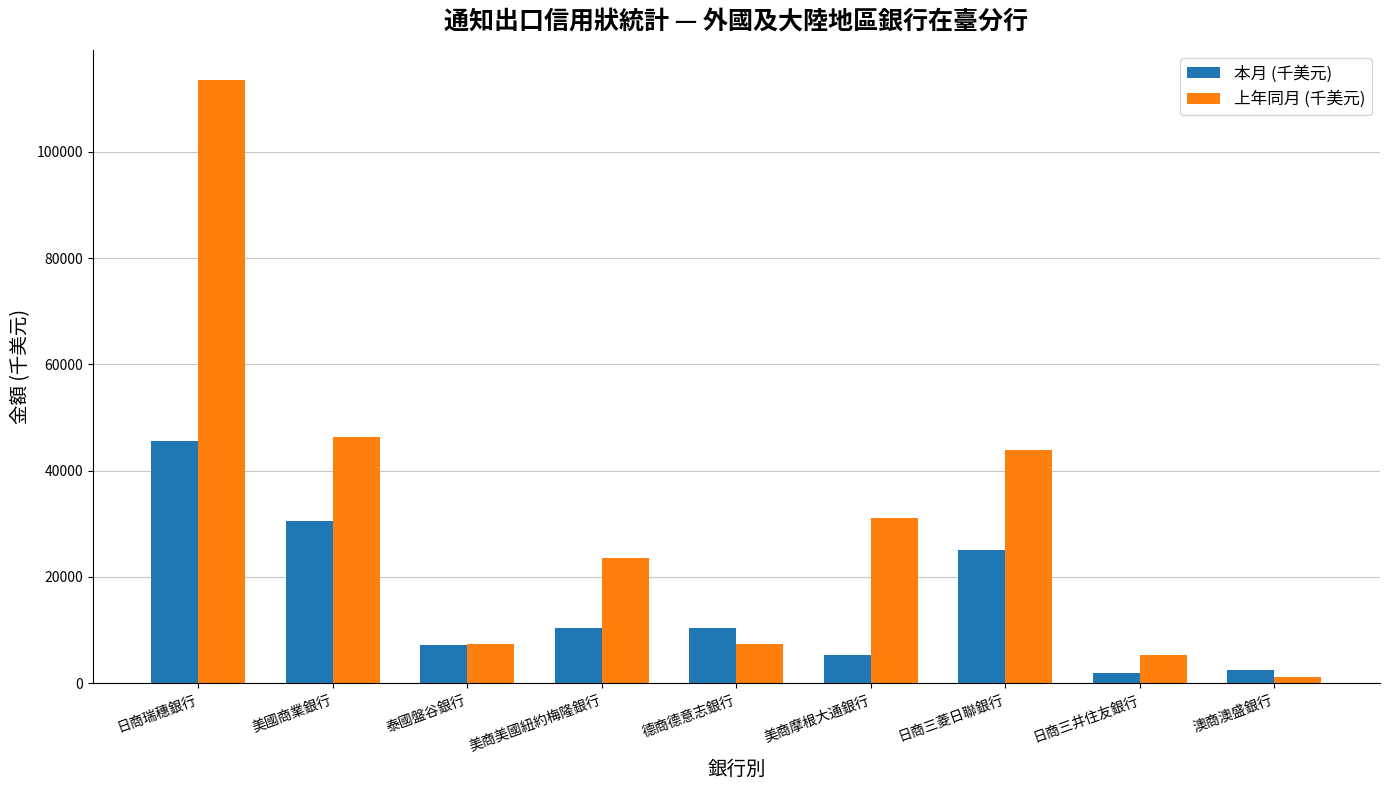

List the series in order of their overall mean, lowest first.

本月 (千美元), 上年同月 (千美元)